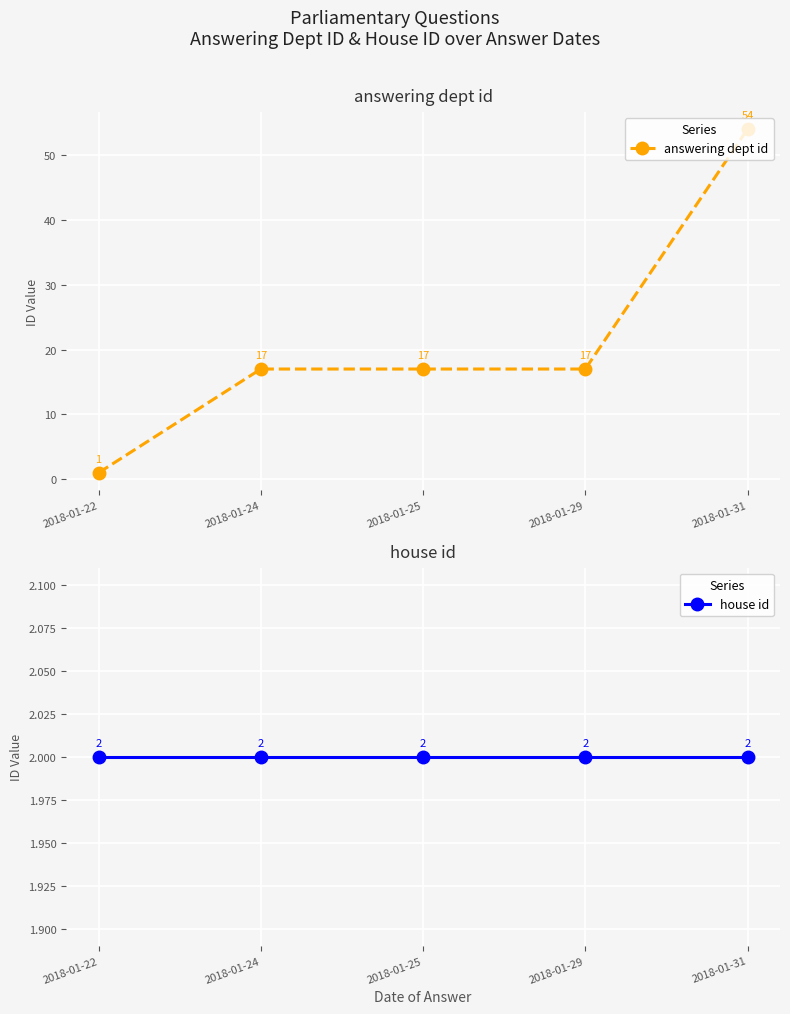

What are all the series names shown in the legend?

answering dept id, house id